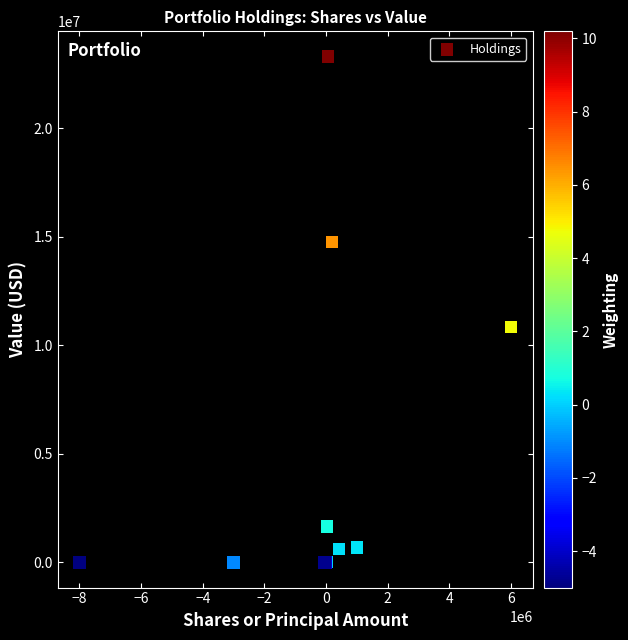

What Y value in the scatter plot is closest to 11643775?

10830000